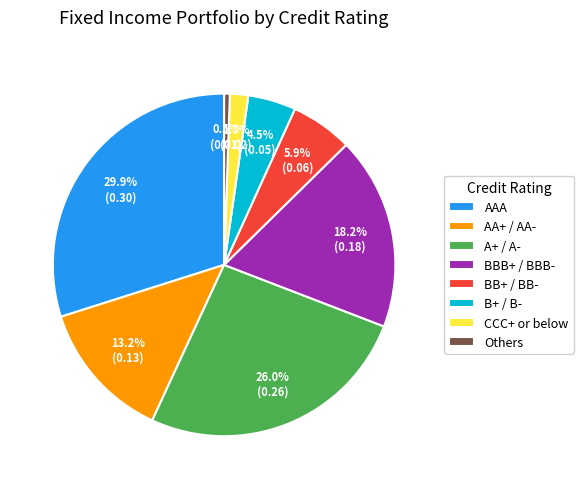

Between BBB+ / BBB- and CCC+ or below, which is larger?

BBB+ / BBB-